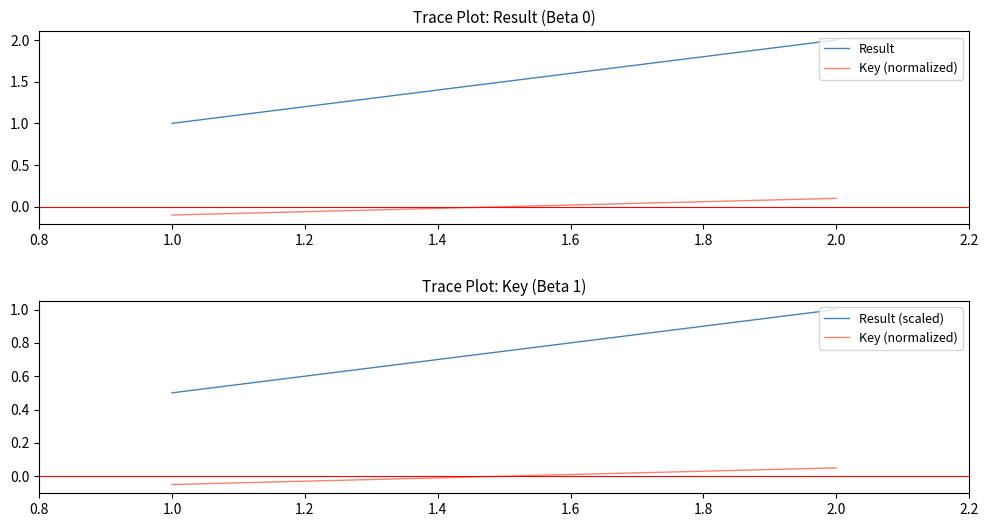

How many Result (scaled) values are between 0 and 1?

2